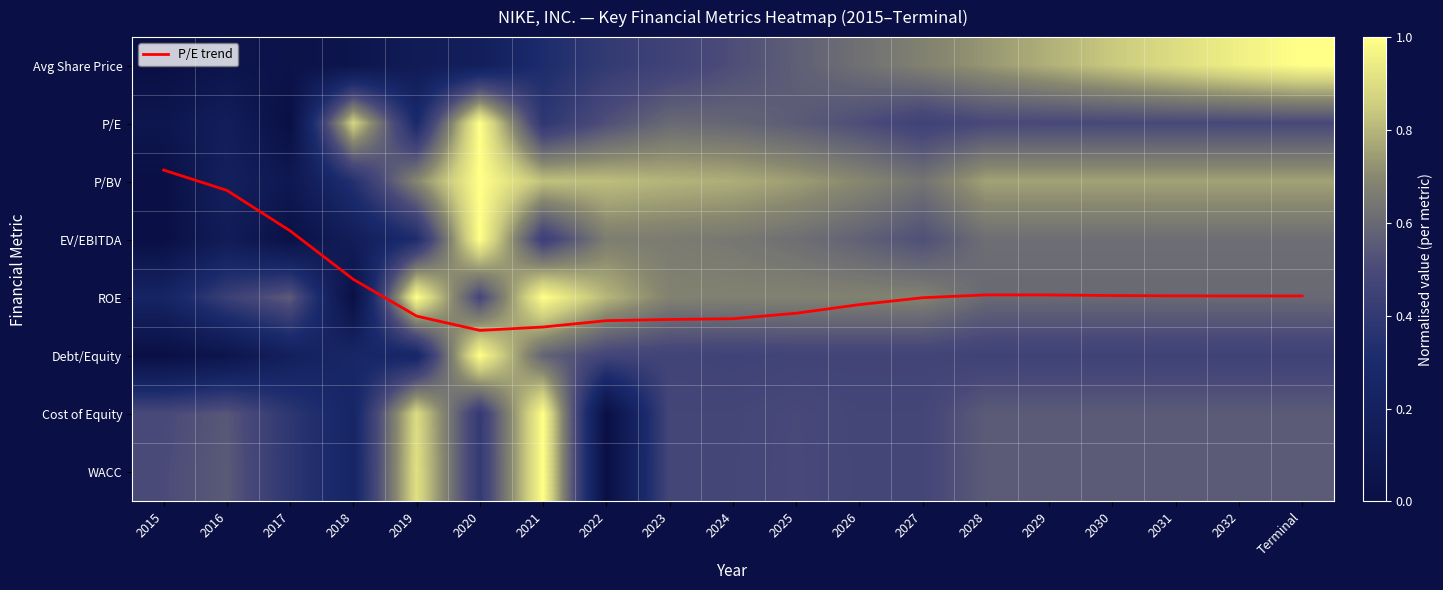

What is the total value across all series at 2032?

8.9